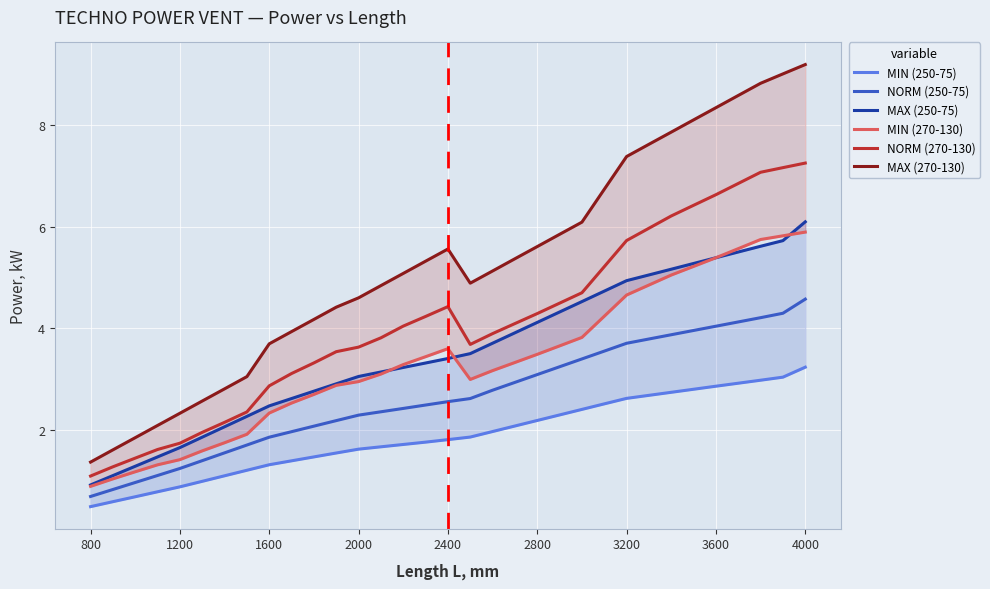

What is the maximum value for NORM (270-130)?

7.3